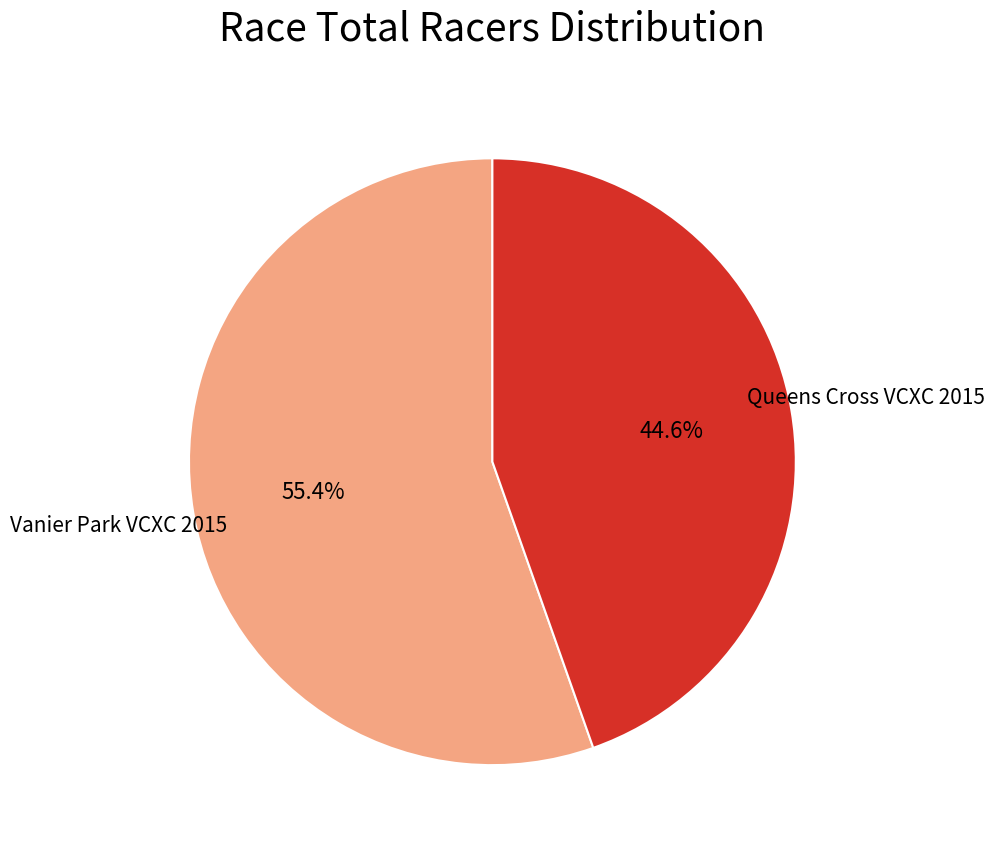

Is there a majority slice in this chart?

Yes